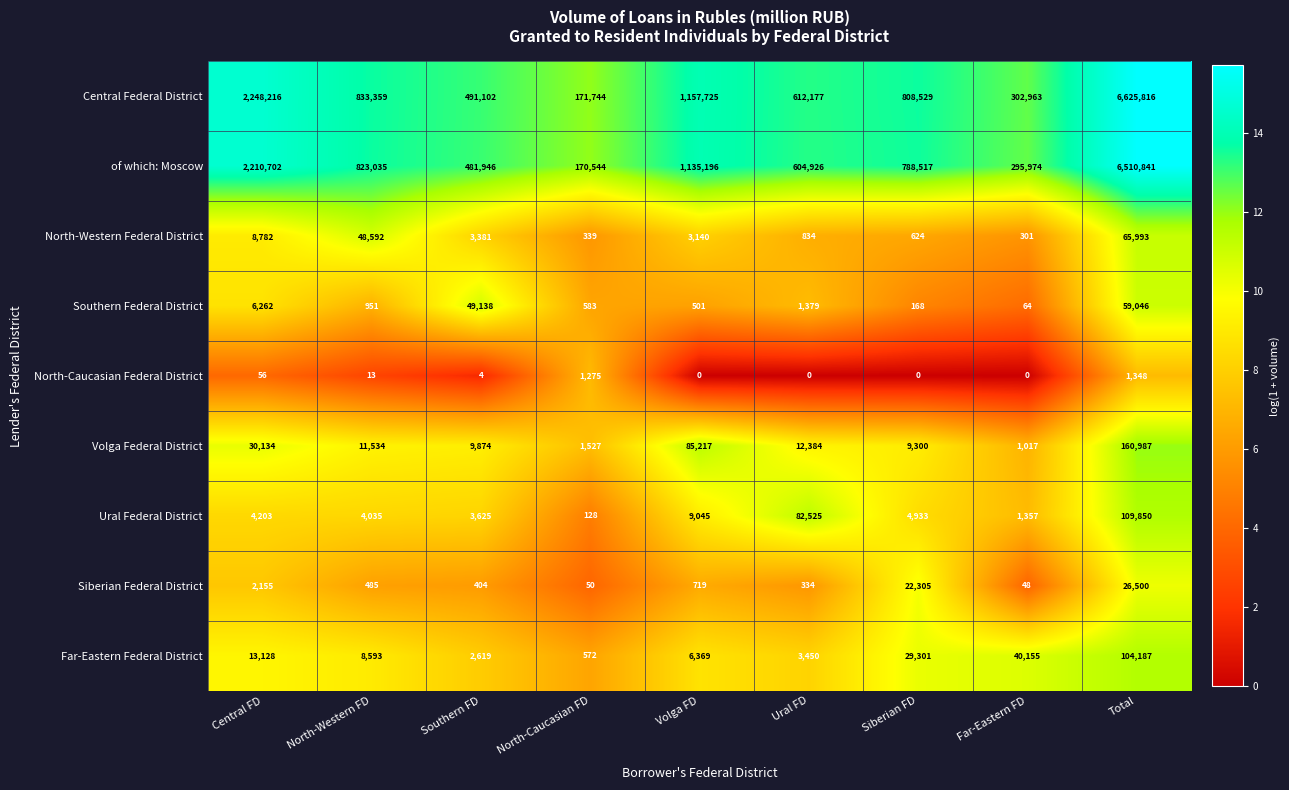

True or false: of which: Moscow has a value of 604926 at Ural FD.

True